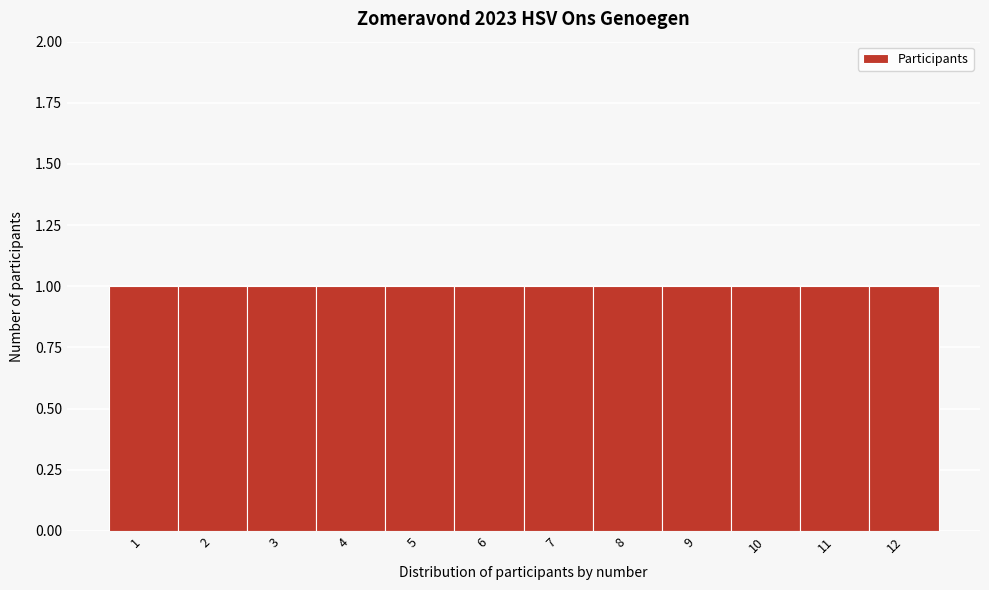

Reading left to right, list every bar in this chart as the range it spans on the x-axis followed by its height. The values are not printed on the chart, so give them approximately, as read against the axis.

0.5 to 1.5: 1
1.5 to 2.5: 1
2.5 to 3.5: 1
3.5 to 4.5: 1
4.5 to 5.5: 1
5.5 to 6.5: 1
6.5 to 7.5: 1
7.5 to 8.5: 1
8.5 to 9.5: 1
9.5 to 10.5: 1
10.5 to 11.5: 1
11.5 to 12.5: 1